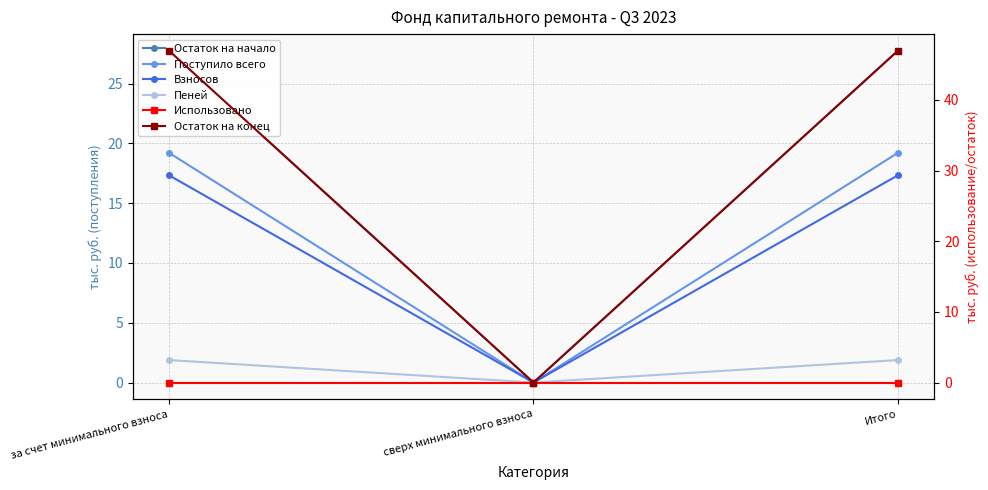

Reading left to right, extract all data points from this chart.

Остаток на начало: 27.8	0.0	27.8
Поступило всего: 19.2	0.0	19.2
Взносов: 17.3	0.0	17.3
Пеней: 1.9	0.0	1.9
Использовано: 0.0	0.0	0.0
Остаток на конец: 47.0	0.0	47.0